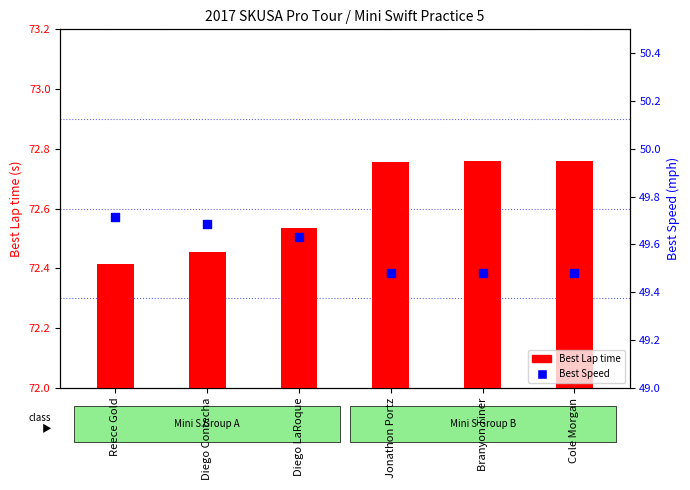

At how many categories does at least one series exceed 1?

6